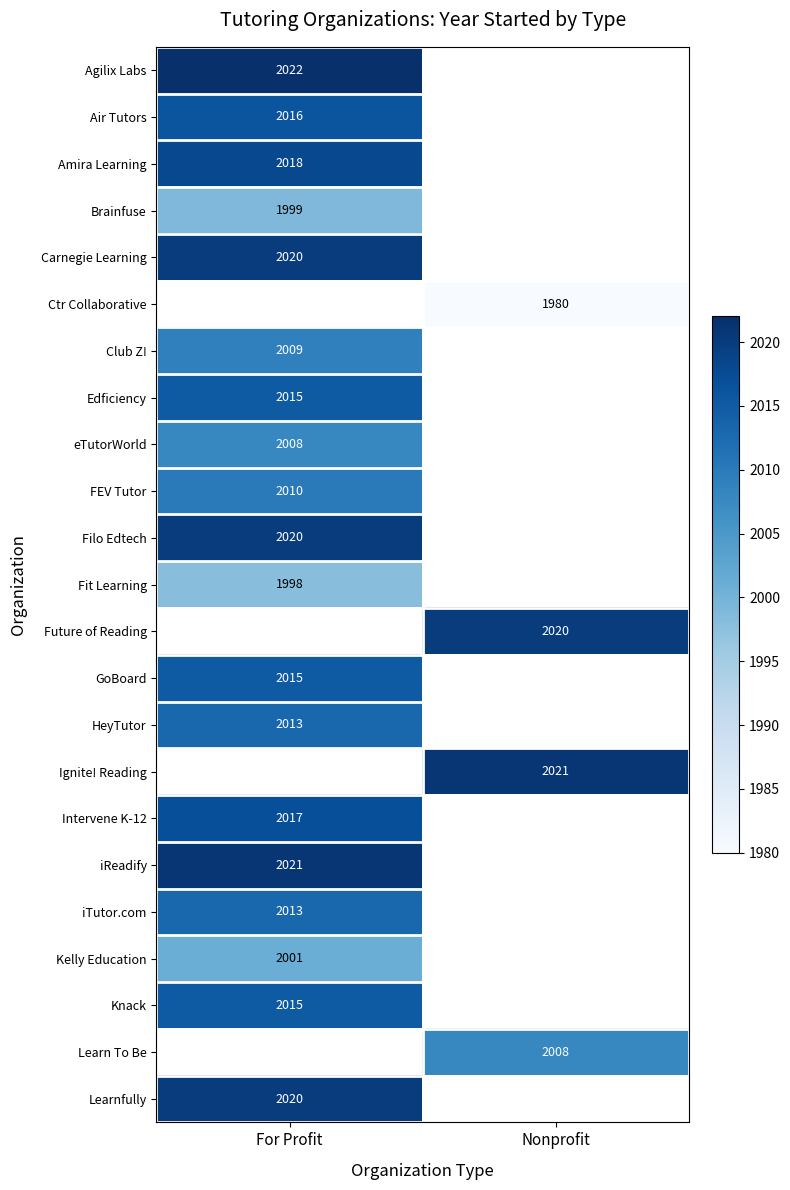

The Ctr Collaborative series shows 2838 at Nonprofit. True or false?

False